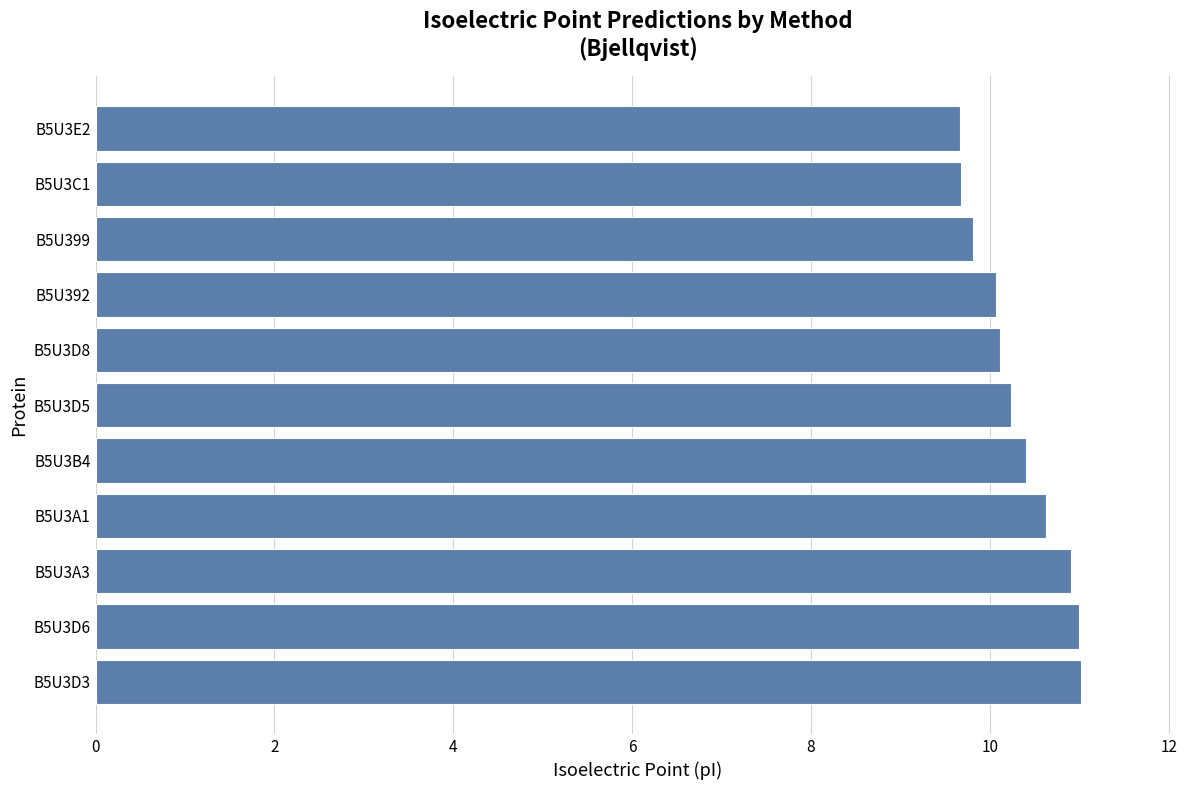

What is the smallest value displayed?

9.7